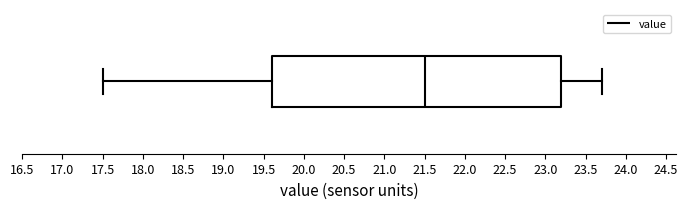

Read this box plot against the x-axis: the position of the median line, the range covered by the box, and the ends of both whiskers. The values are not printed on the chart, so give them approximately, as read against the axis.

median 21.5, box 19.6 to 23.2, whiskers 17.5 to 23.7